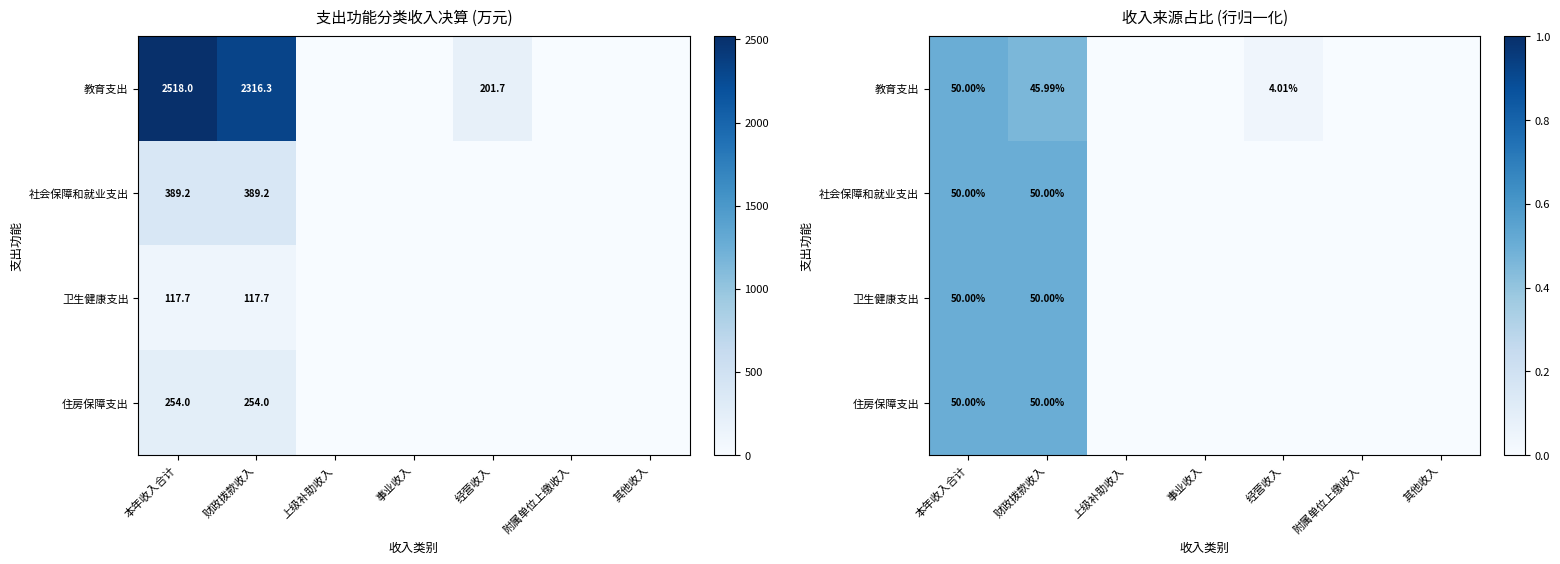

Which has a higher value, 事业收入 or 经营收入?

经营收入